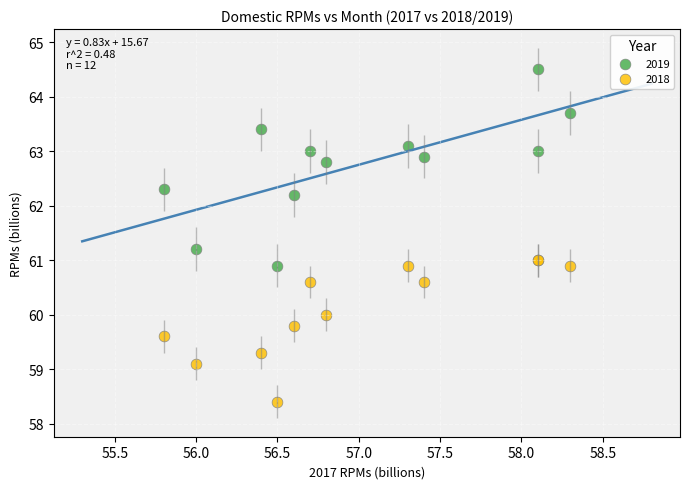

What are all the series names shown in the legend?

2019, 2018